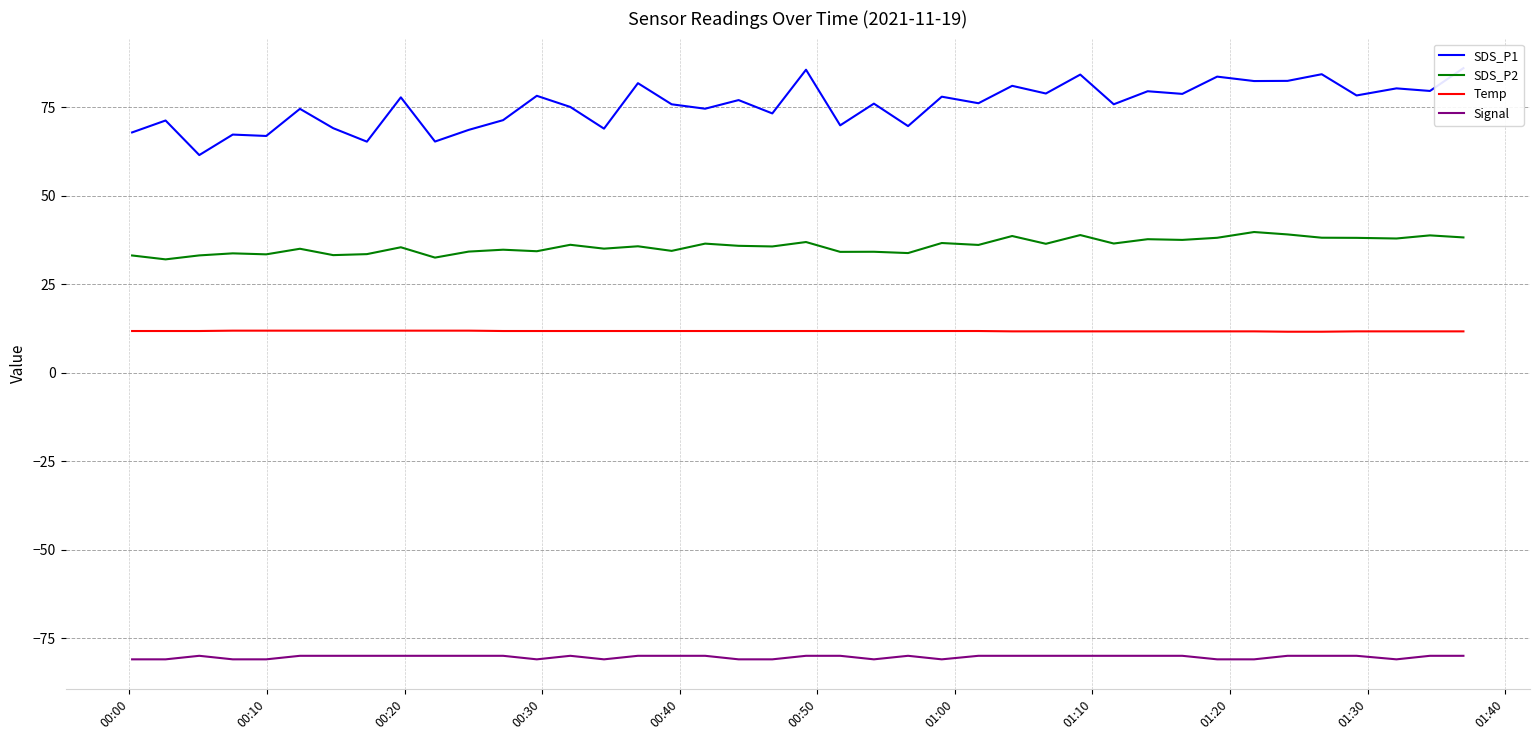

True or false: Signal and SDS_P2 cross at least once.

False